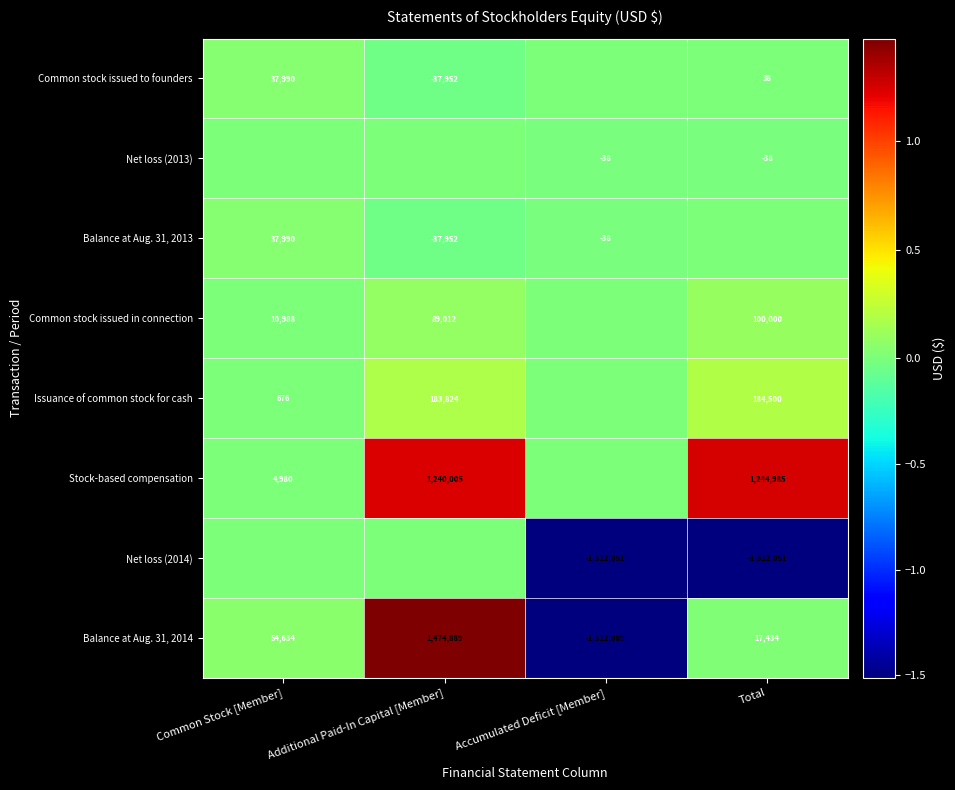

What is the average value of the Balance at Aug. 31, 2014 series?

8717